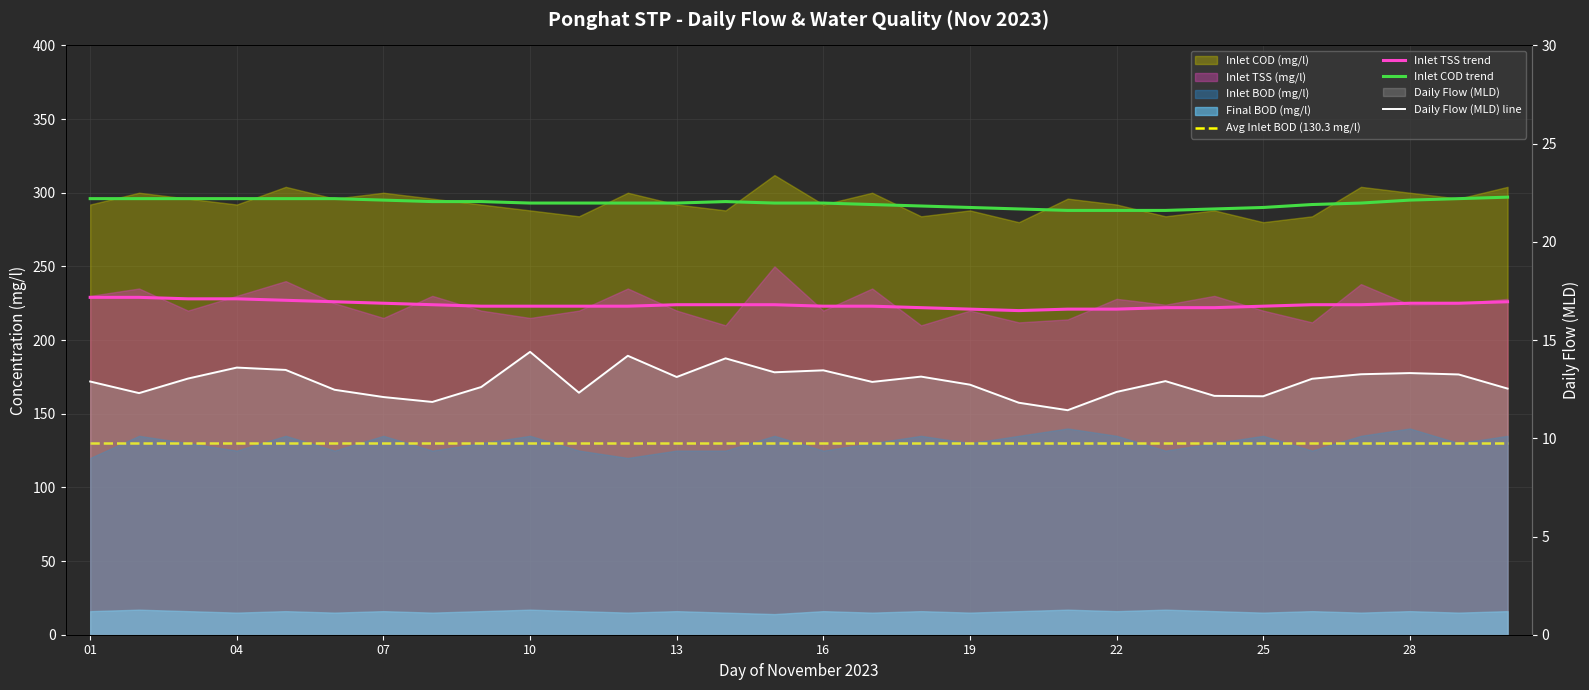

What is the minimum value shown in the chart?

11.4